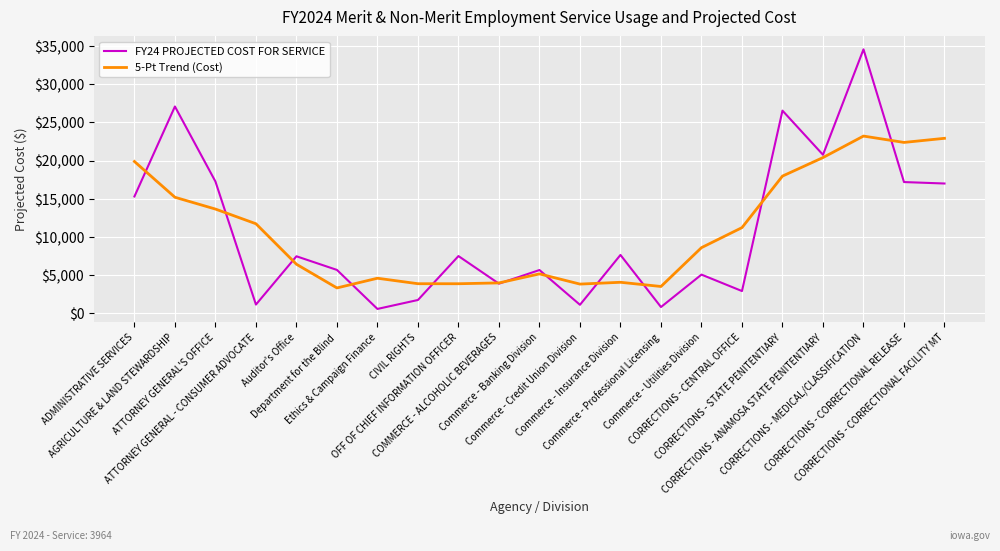

What is the difference between the FY24 PROJECTED COST FOR SERVICE values at Auditor's Office and ADMINISTRATIVE SERVICES?

7858.1